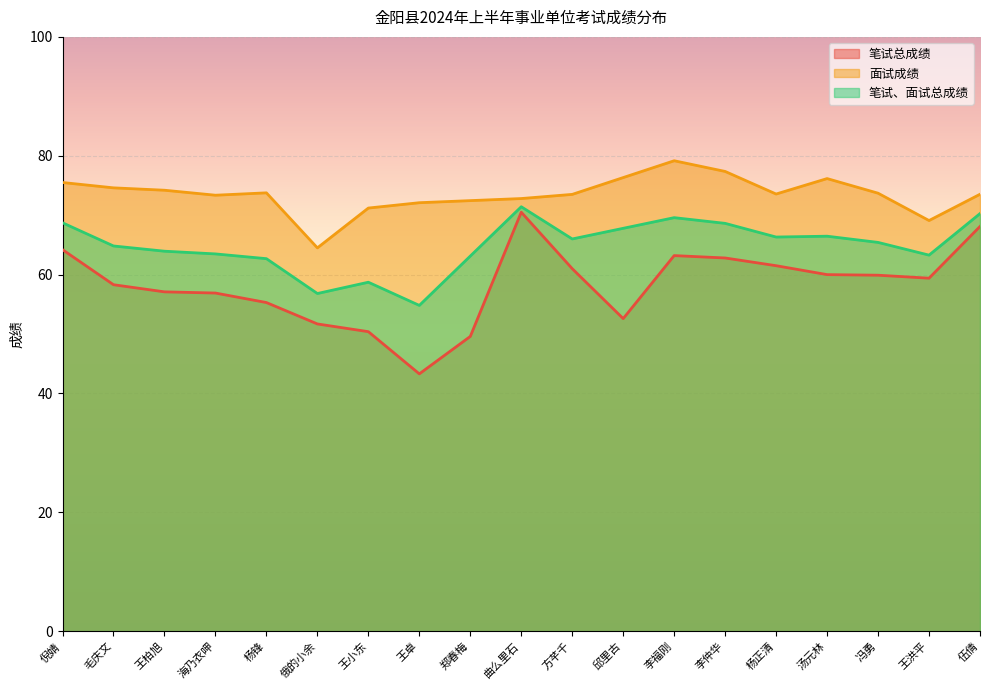

At which label does 面试成绩 reach its minimum?

俄的小余